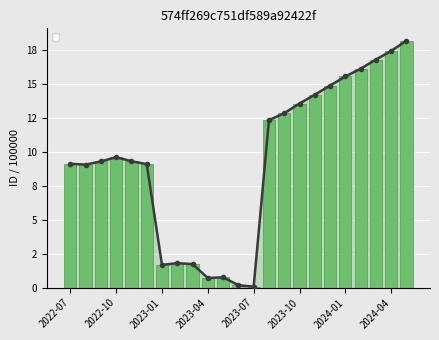

Approximately how many times larger is the value at 2022-11 compared to 2022-10?

1.0